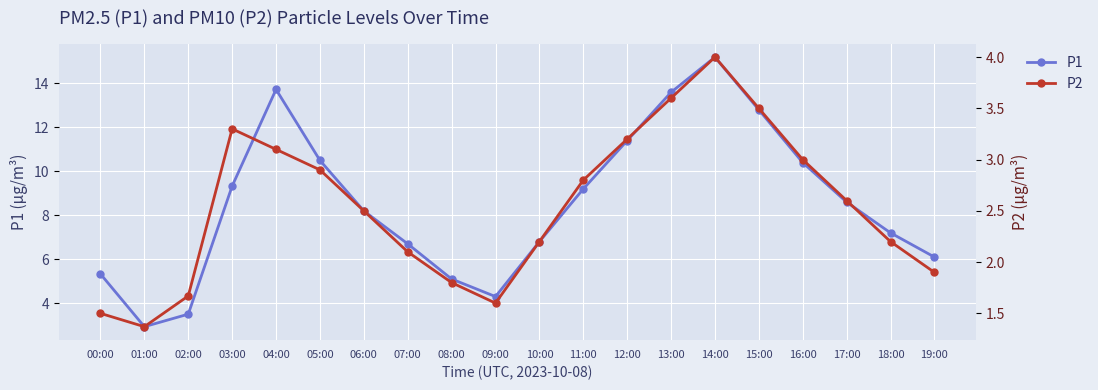

What position from the left is 18:00?

19